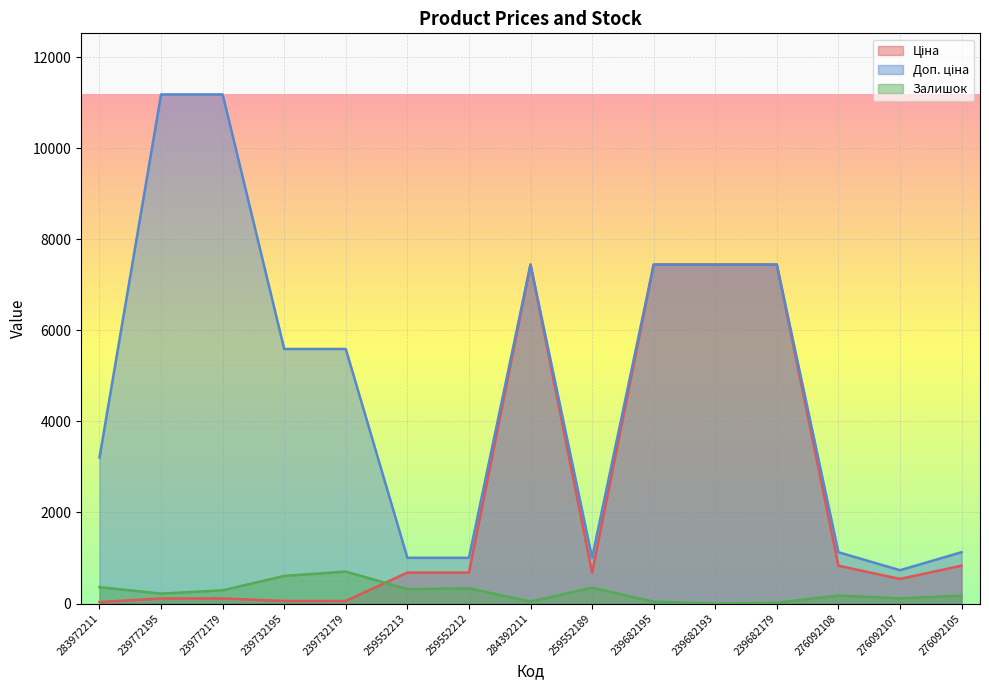

What is the approximate value of Ціна at 239682195?

7444.6